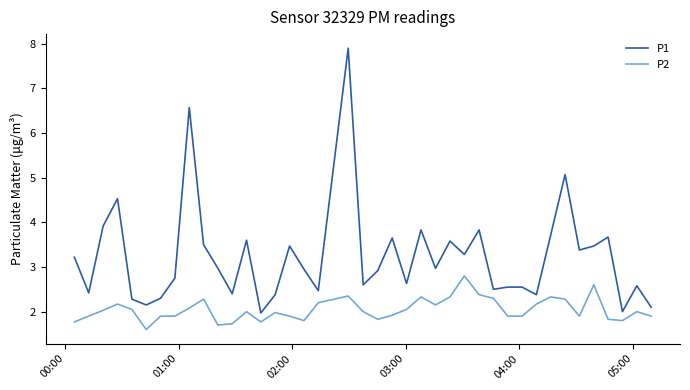

Which series has the largest total across all categories?

P1